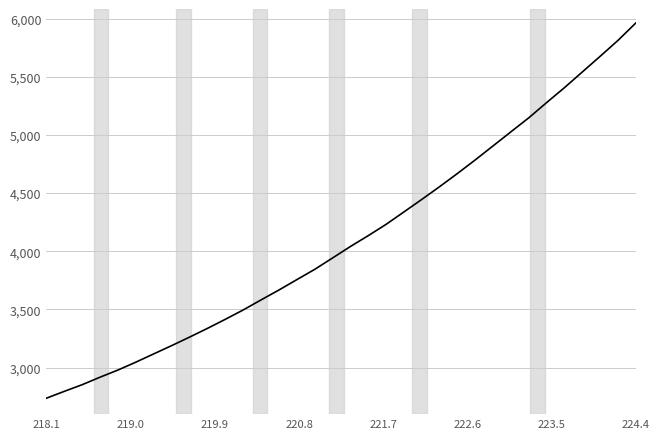

Count the number of categories in the chart.

34